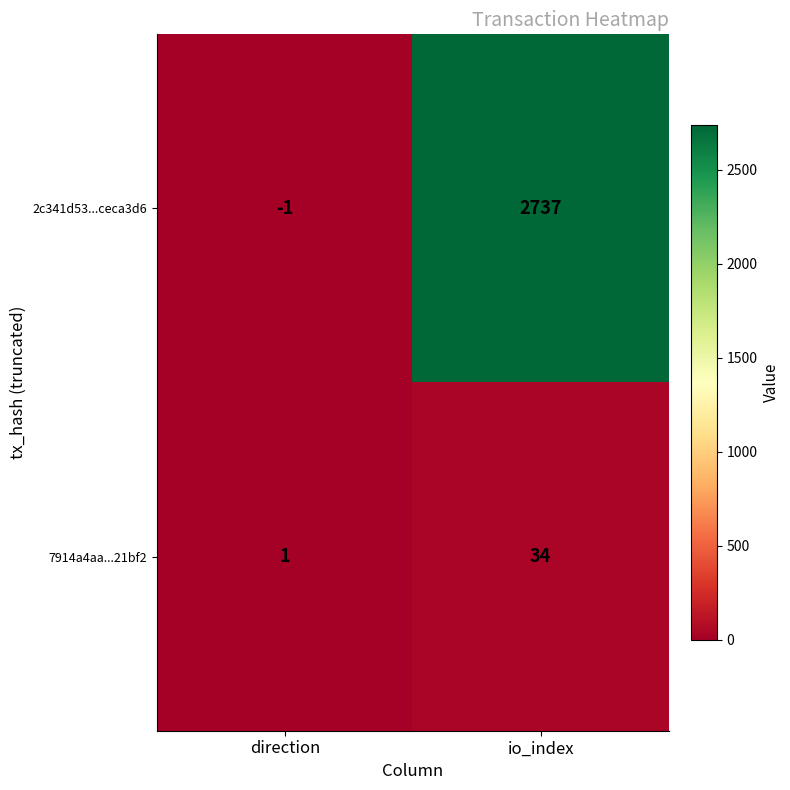

Read the 7914a4aa...21bf2 value at io_index.

34